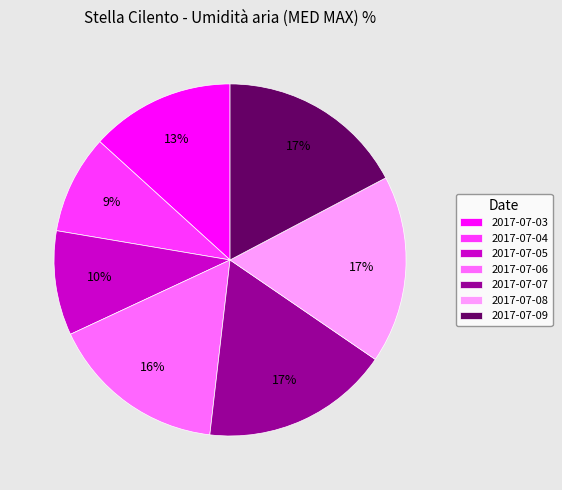

Is 2017-07-03 the majority of the pie?

No